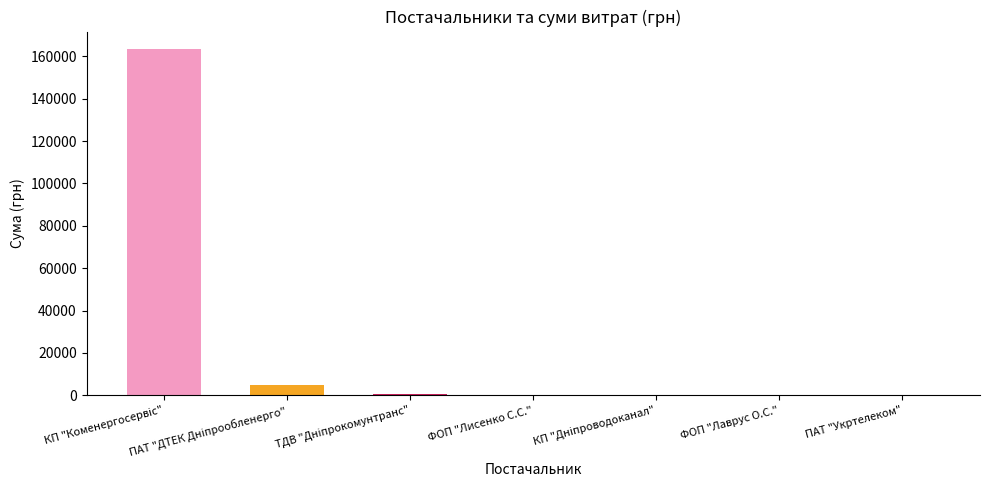

What is the greatest value displayed?

163539.9